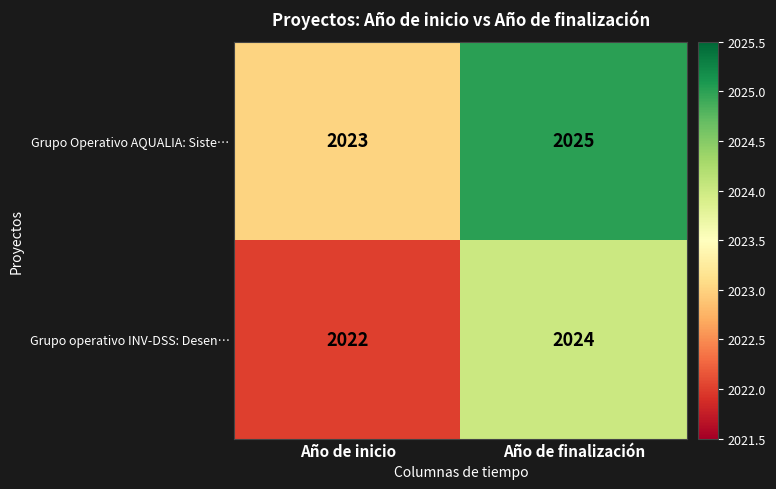

What is the average value of the Grupo Operativo AQUALIA: Siste… series?

2024